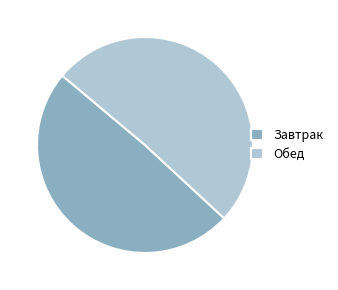

Approximately how many times larger is the value at Завтрак compared to Обед?

1.0